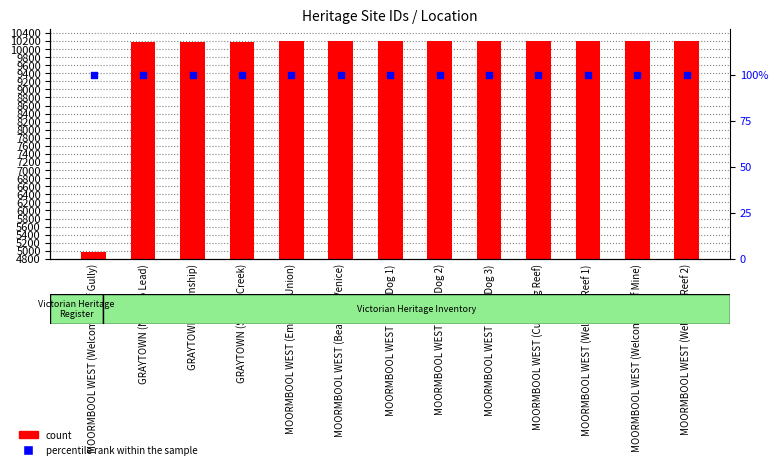

At how many categories does at least one series exceed 768?

13